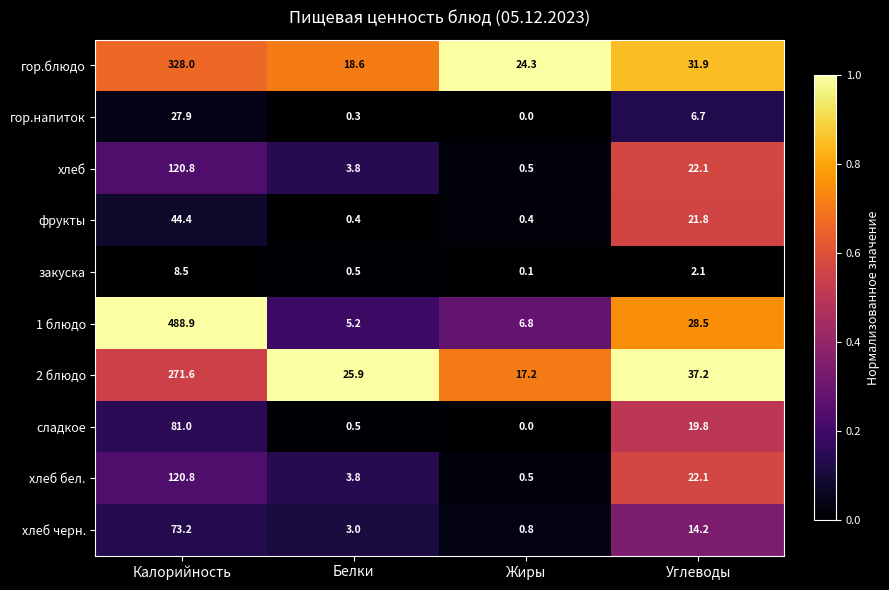

Which series has the largest range (max minus min)?

1 блюдо